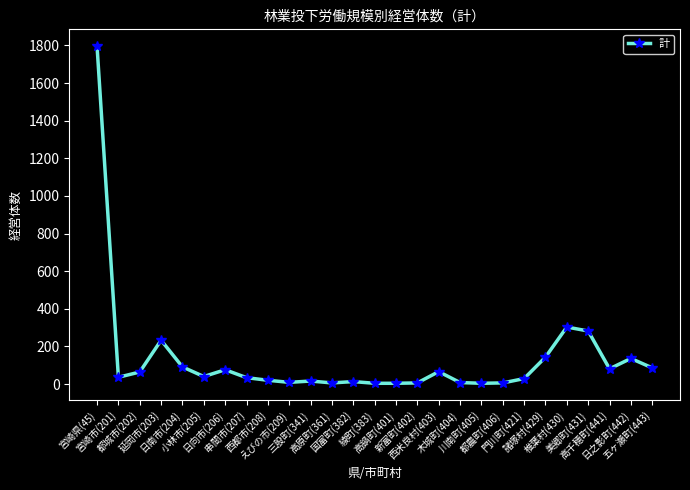

Which label corresponds to the largest value in the chart?

宮崎県(45)